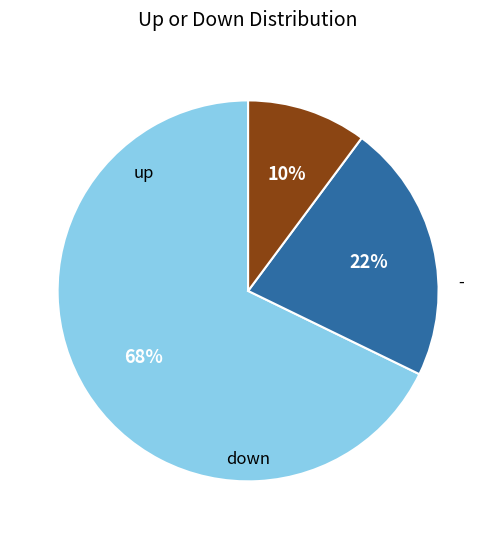

Is there any slice that represents more than half of the pie?

Yes